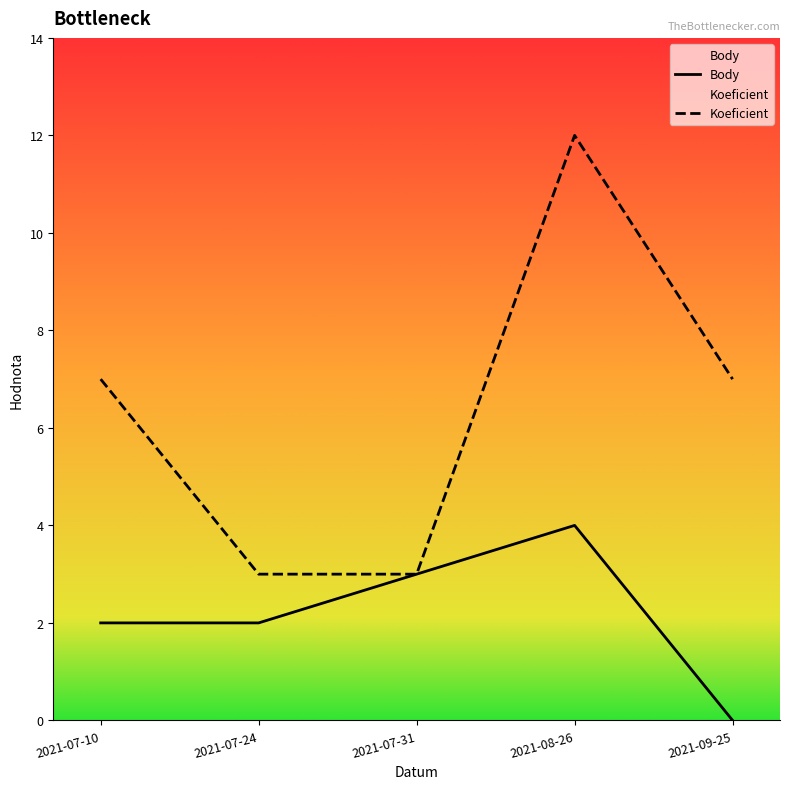

Rank the series by their average value, from highest to lowest.

Koeficient, Body